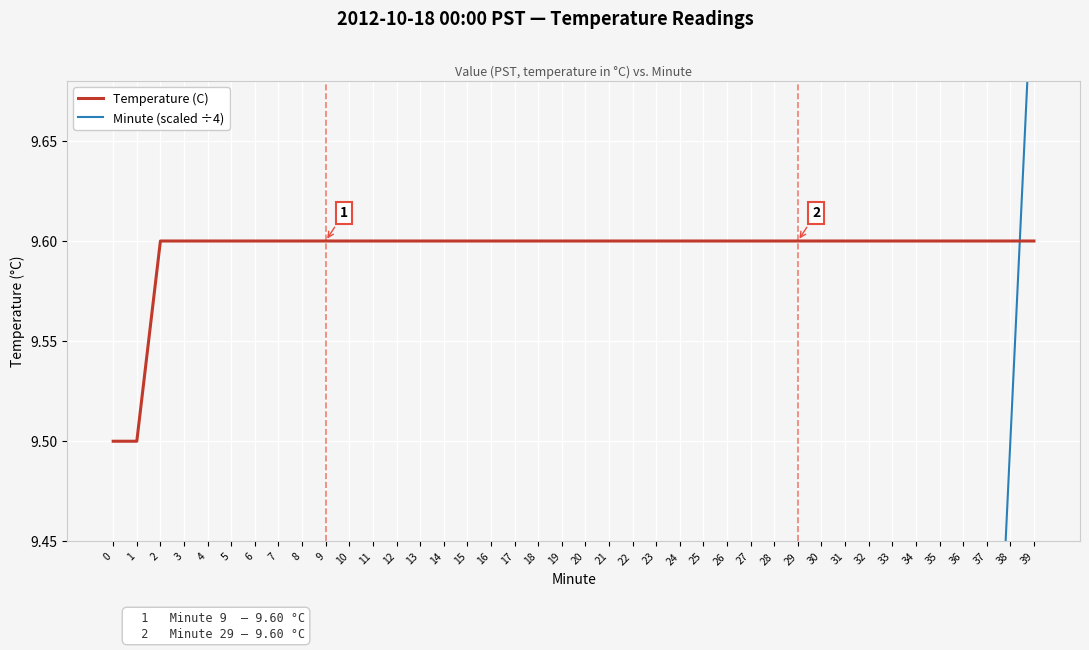

How many lines are shown in the chart?

2